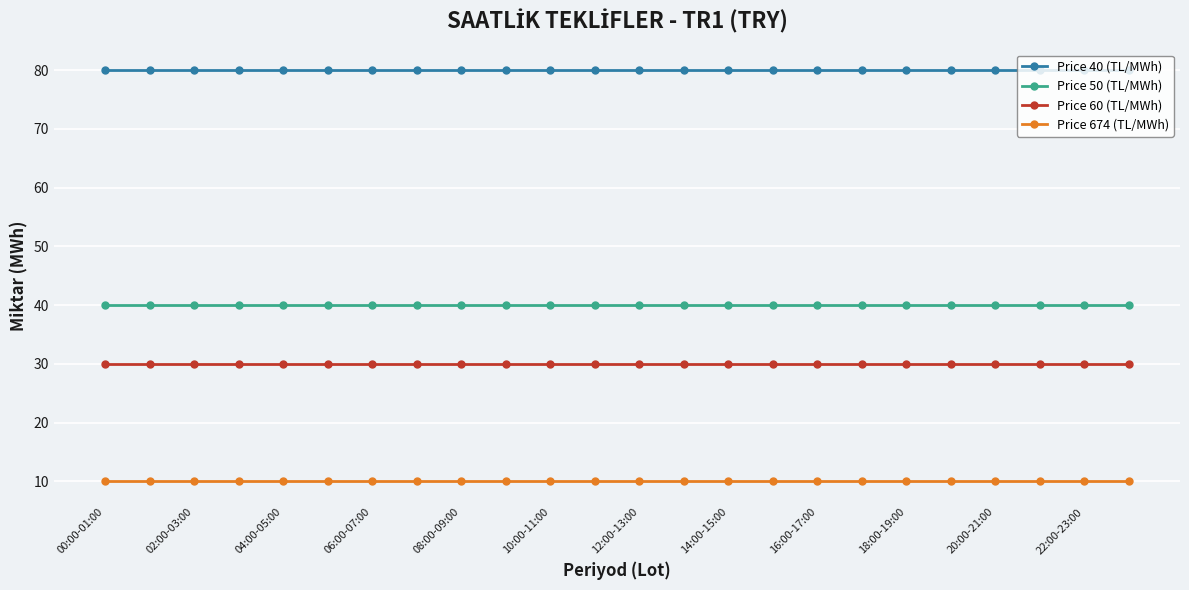

What is the value of the Price 60 (TL/MWh) point at the 12th from the left?

30